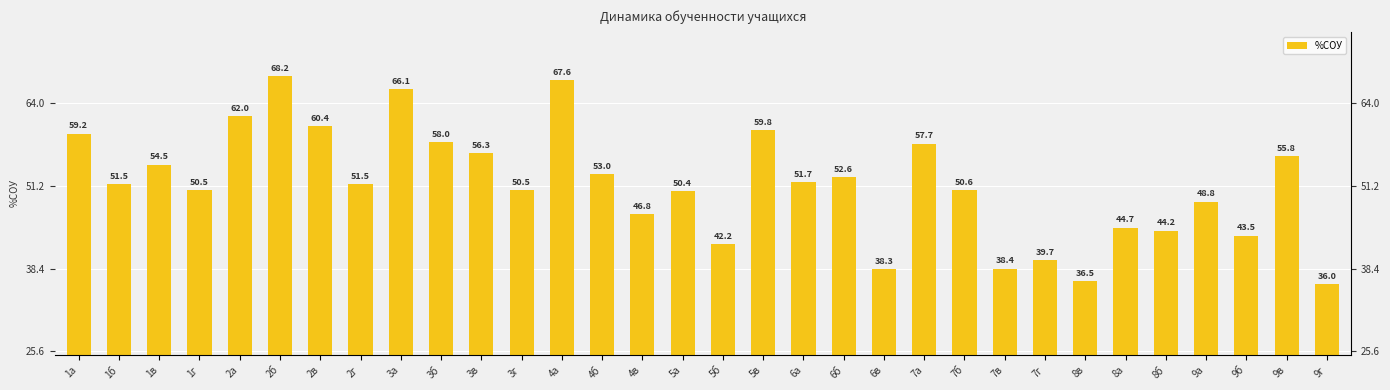

Reading right to left, list all the values displayed in this chart.

36.0	55.8	43.5	48.8	44.2	44.7	36.5	39.7	38.4	50.6	57.7	38.3	52.6	51.7	59.8	42.2	50.4	46.8	53.0	67.6	50.5	56.3	58.0	66.1	51.5	60.4	68.2	62.0	50.5	54.5	51.5	59.2